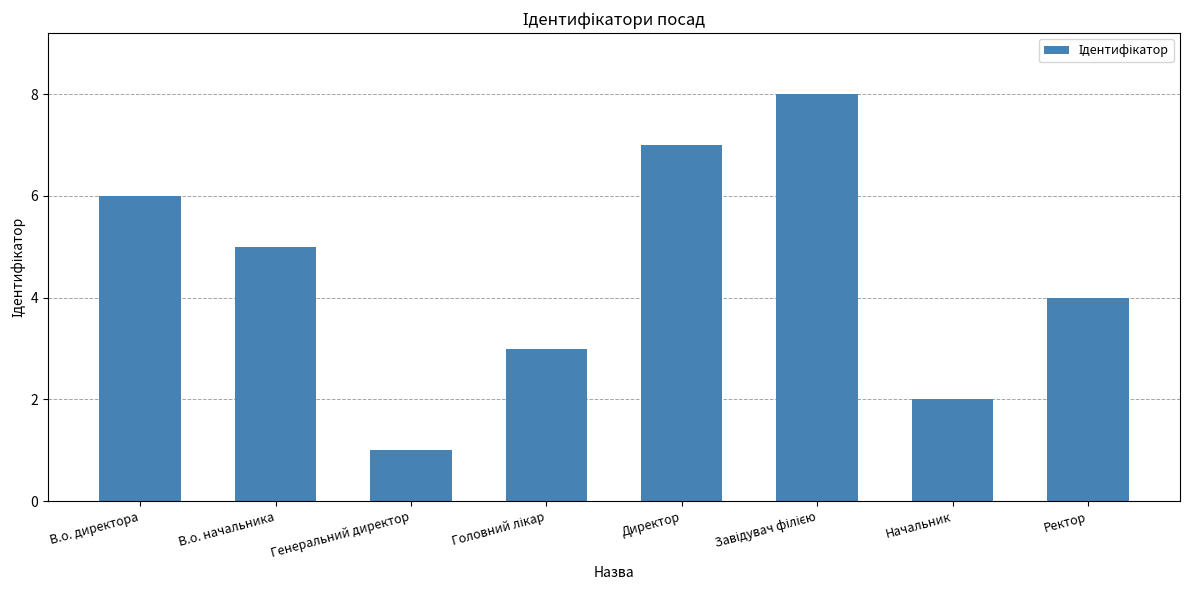

How many series are shown in this chart?

1